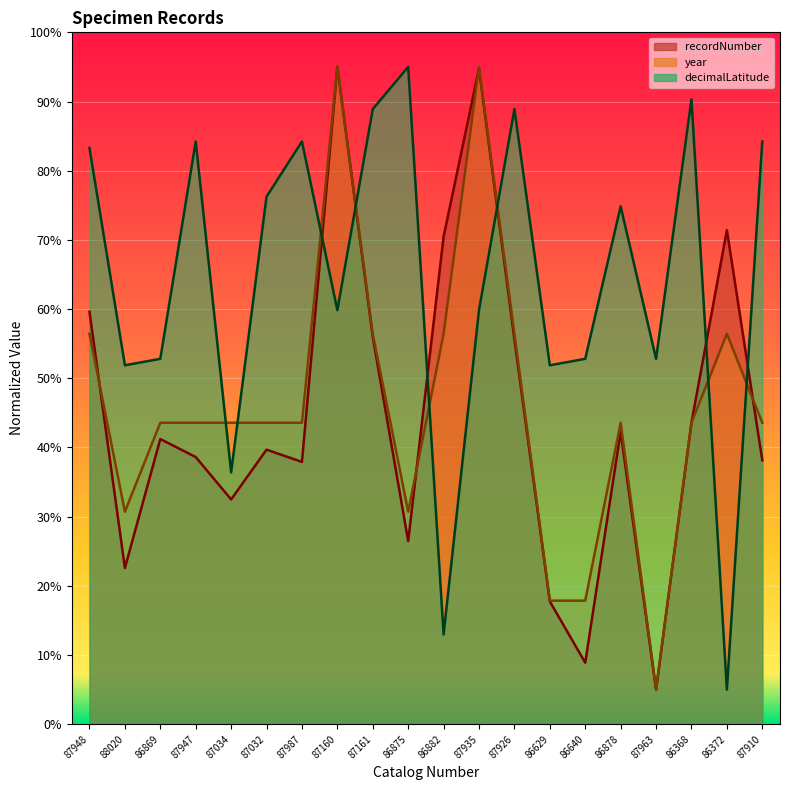

What is the difference between the second highest and minimum values in the year series?

90.0